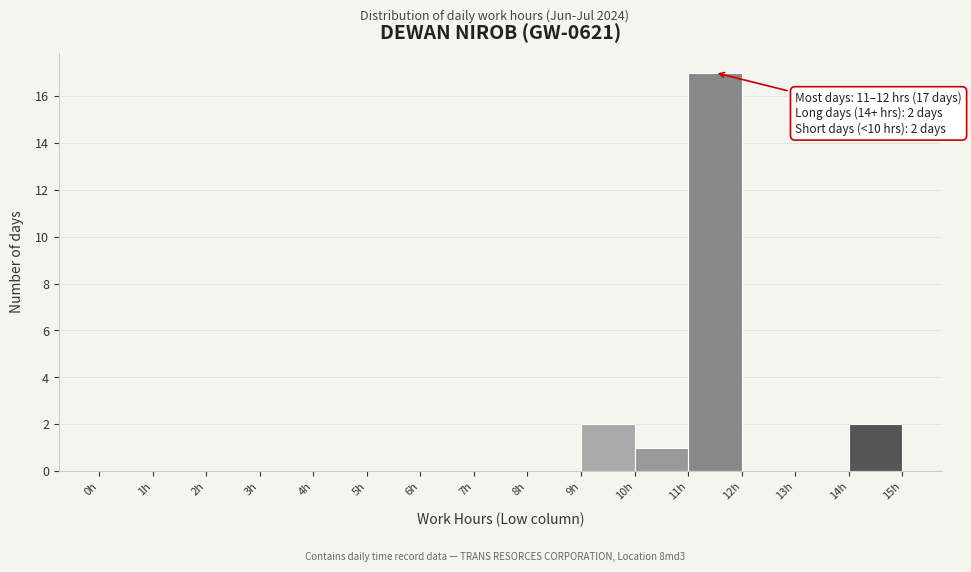

Which range on the x-axis has the tallest bar?

11 to 12